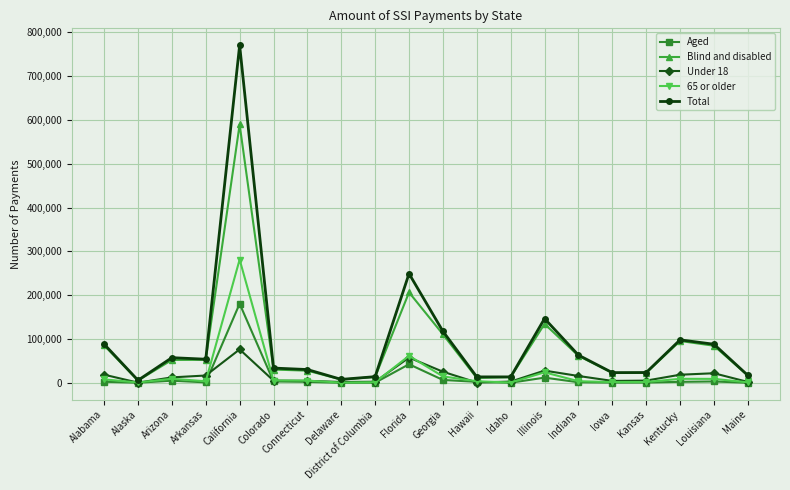

What is the difference between the highest and lowest values at Connecticut?

28062